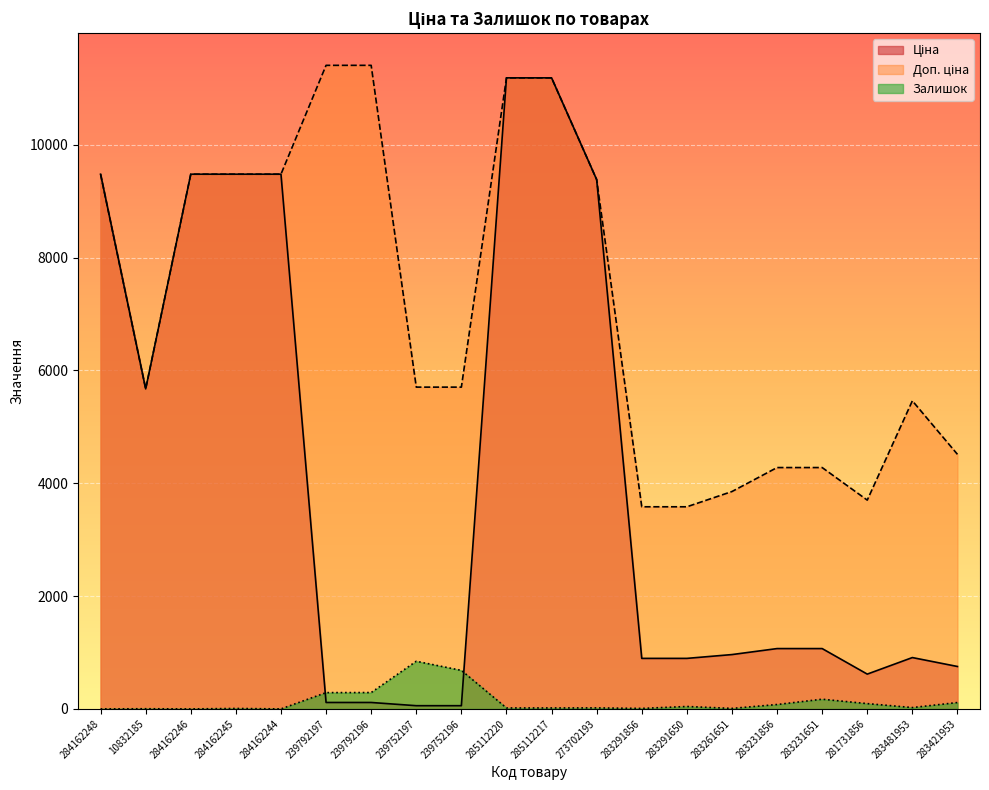

Between 284162244 and 285112220, which series saw the biggest shift?

Ціна